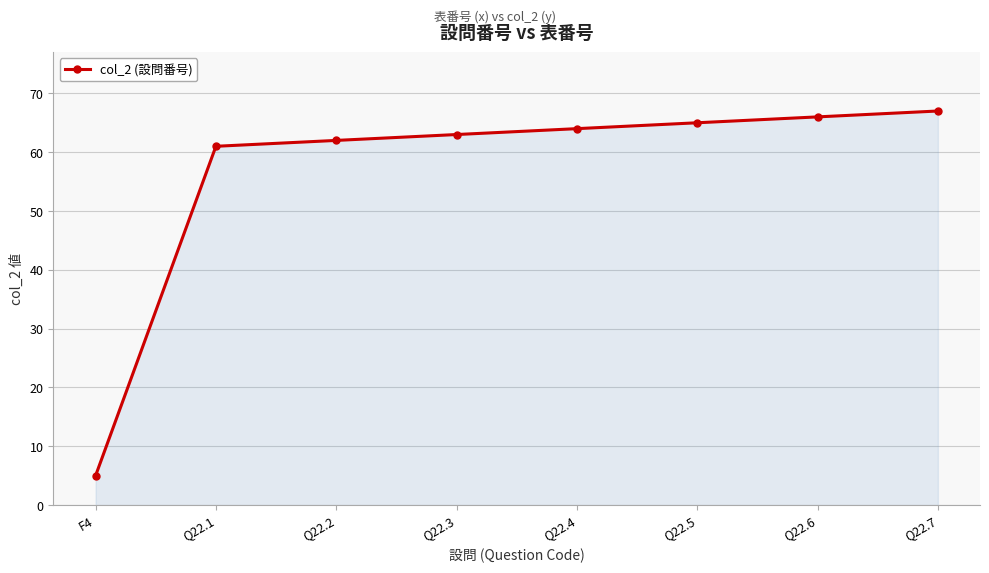

What is the change in value from Q22.2 to Q22.6?

+4